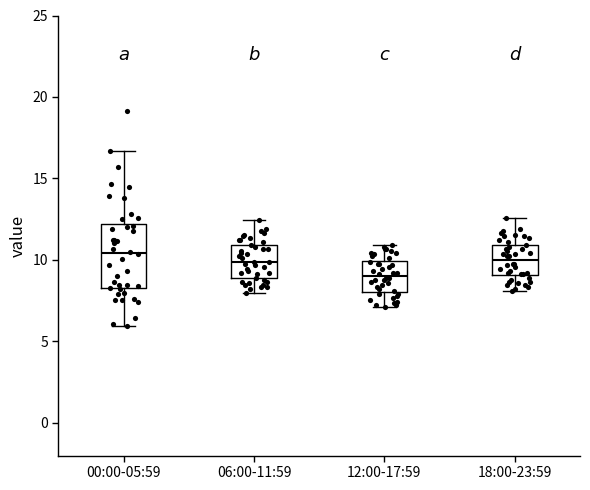

Reading left to right, transcribe this box plot: for each box, give where its median line is, the range the box spans, and where its two whiskers end, as read against the y-axis. The values are not printed on the chart, so give them approximately, as read against the axis.

00:00-05:59: median 10.5, box 8.5 to 12.0, whiskers 6.0 to 16.5
06:00-11:59: median 10.0, box 9.0 to 11.0, whiskers 8.0 to 12.5
12:00-17:59: median 9.0, box 8.0 to 10.0, whiskers 7.0 to 11.0
18:00-23:59: median 10.0, box 9.0 to 11.0, whiskers 8.0 to 12.5